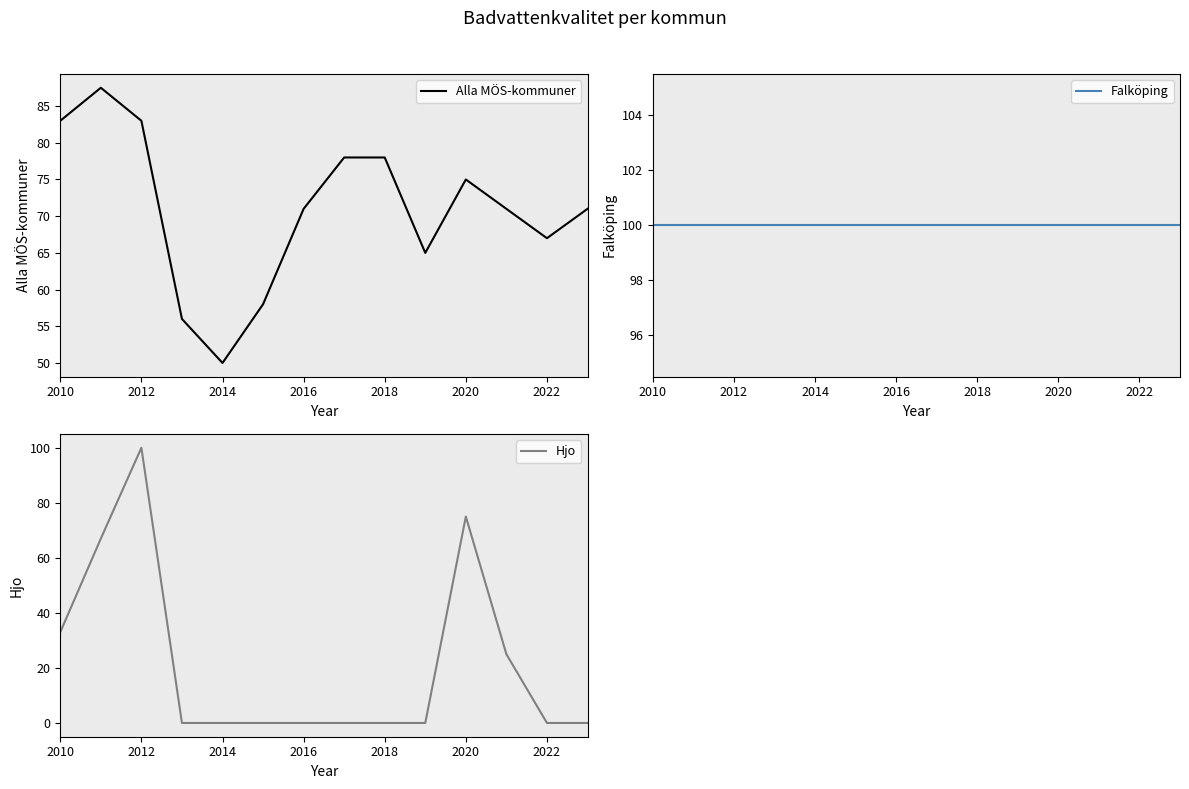

True or false: Falköping and Alla MÖS-kommuner intersect in this chart.

False